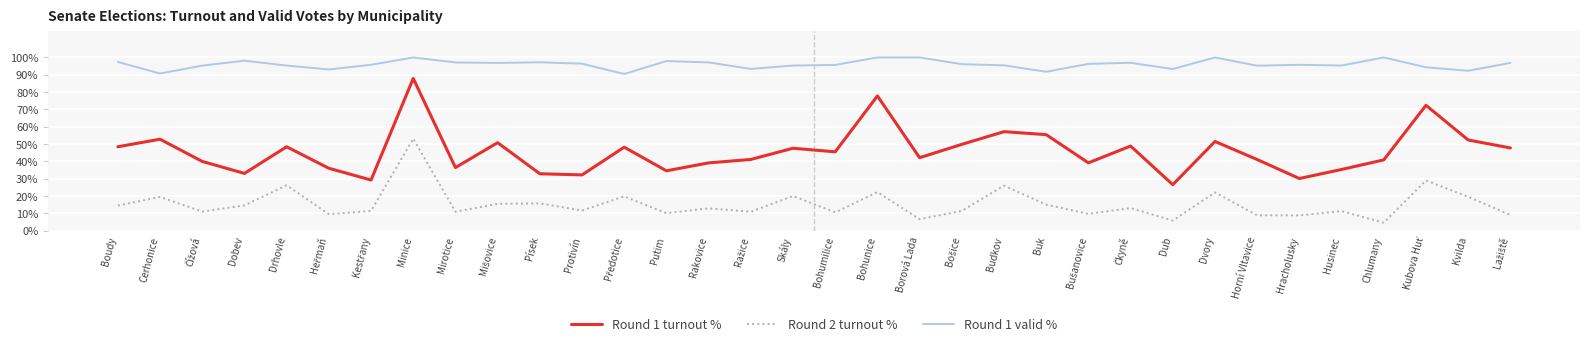

The value of Round 2 turnout % at Minice is 16.7. True or false?

False